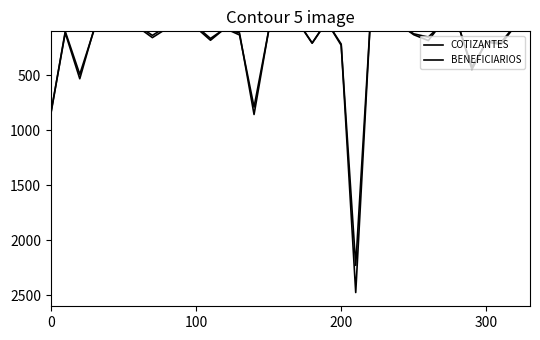

True or false: COTIZANTES has more than 2 interior local peaks.

True